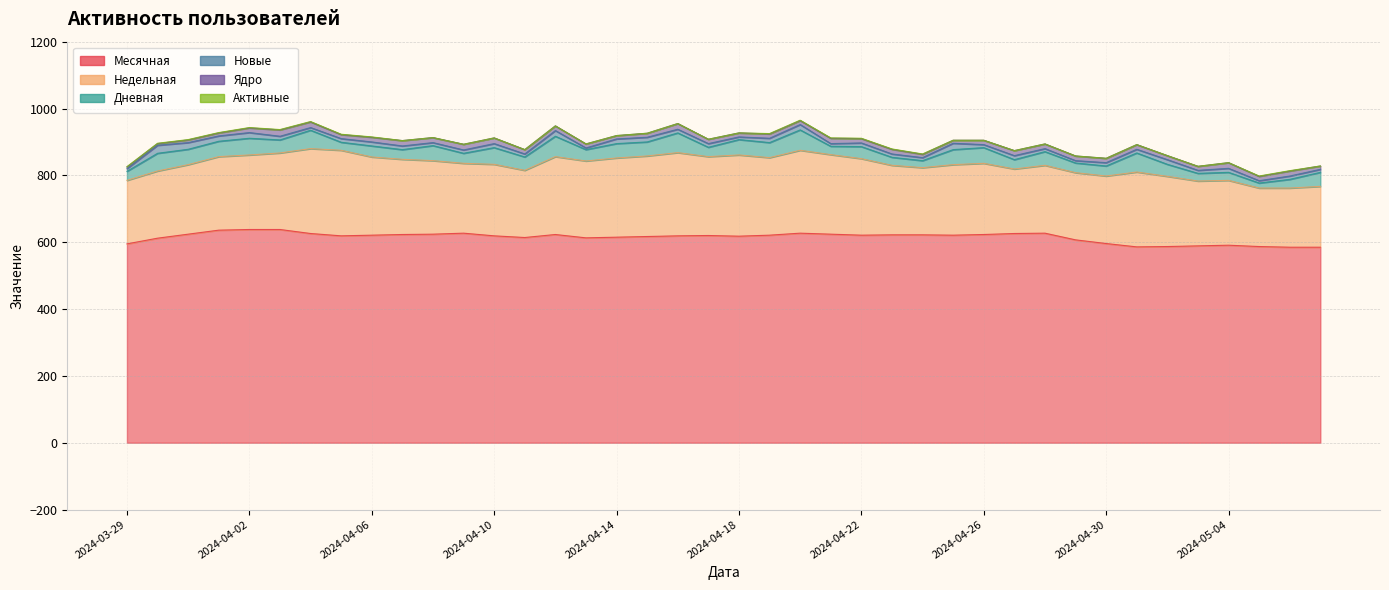

List the labels in order of Недельная value, largest first.

2024-04-05, 2024-04-04, 2024-04-16, 2024-04-20, 2024-04-18, 2024-04-15, 2024-04-21, 2024-04-14, 2024-04-17, 2024-04-06, 2024-04-12, 2024-04-19, 2024-04-13, 2024-04-22, 2024-04-03, 2024-04-07, 2024-05-01, 2024-04-02, 2024-04-08, 2024-04-01, 2024-04-10, 2024-04-26, 2024-04-25, 2024-05-02, 2024-04-09, 2024-04-23, 2024-03-31, 2024-04-28, 2024-04-30, 2024-04-29, 2024-04-24, 2024-04-11, 2024-03-30, 2024-05-04, 2024-05-03, 2024-04-27, 2024-03-29, 2024-05-07, 2024-05-06, 2024-05-05